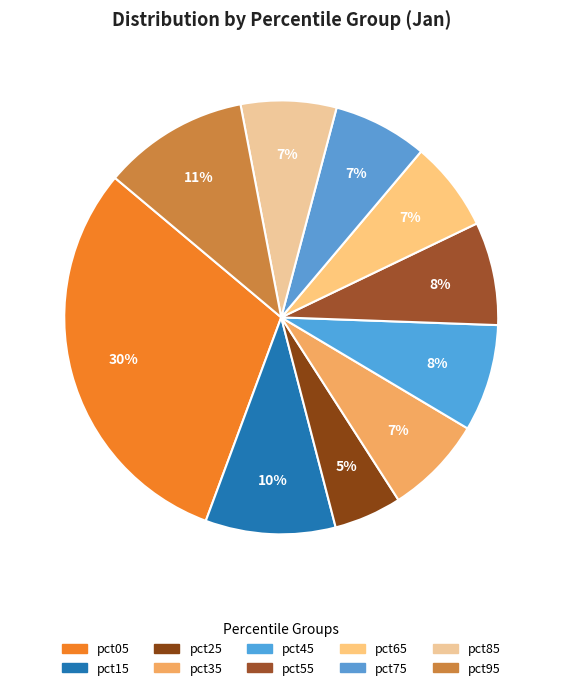

Count the number of slices in the pie.

10